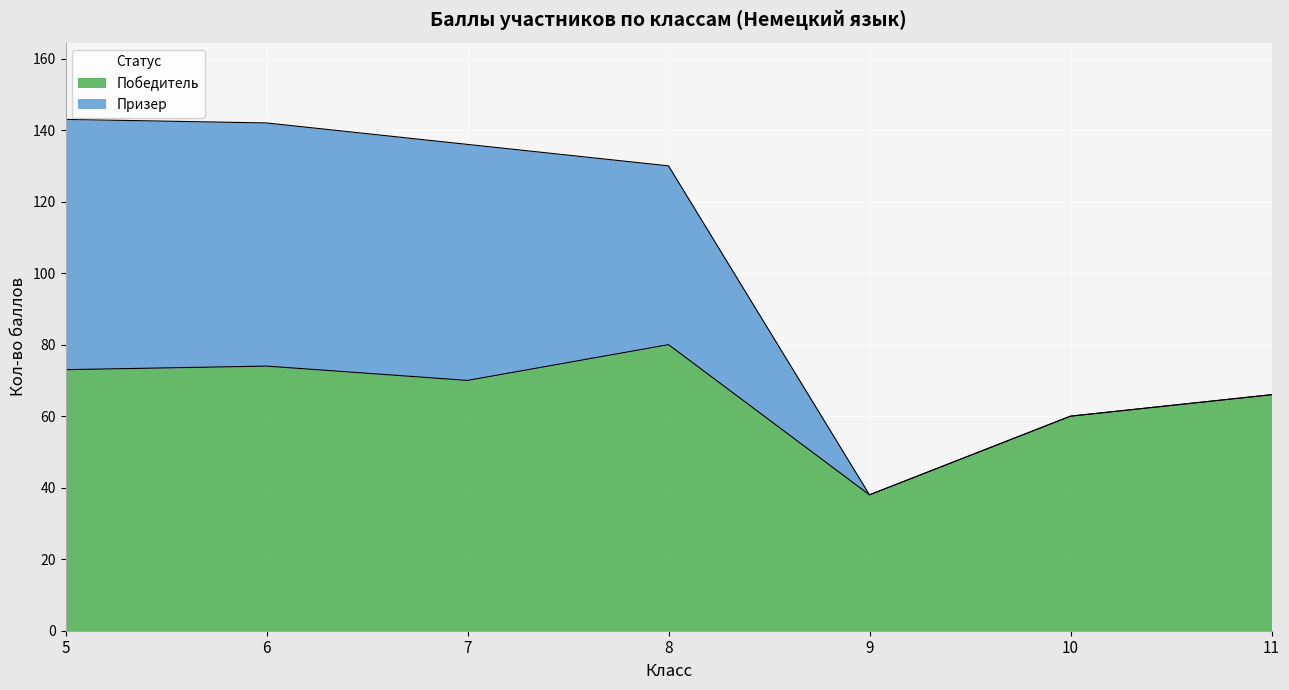

What is the average value?

66